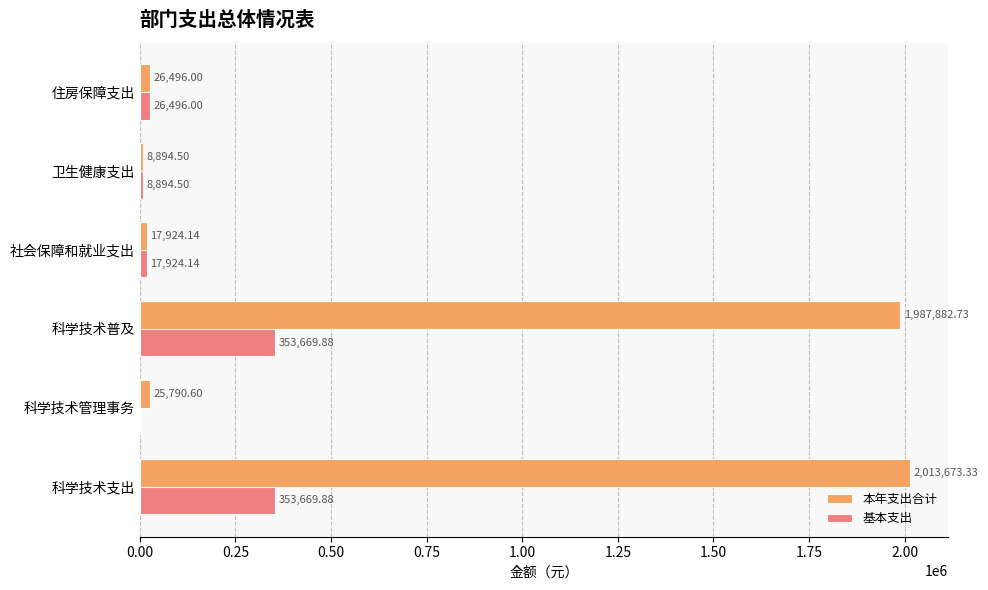

How many positive values does the 基本支出 series have?

5